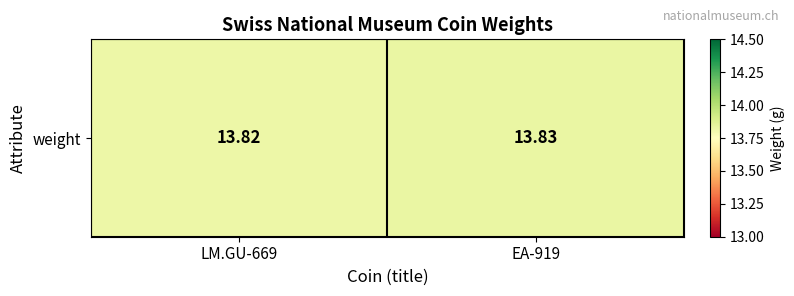

Reading left to right, transcribe all the data shown in this chart.

LM.GU-669=13.8	EA-919=13.8